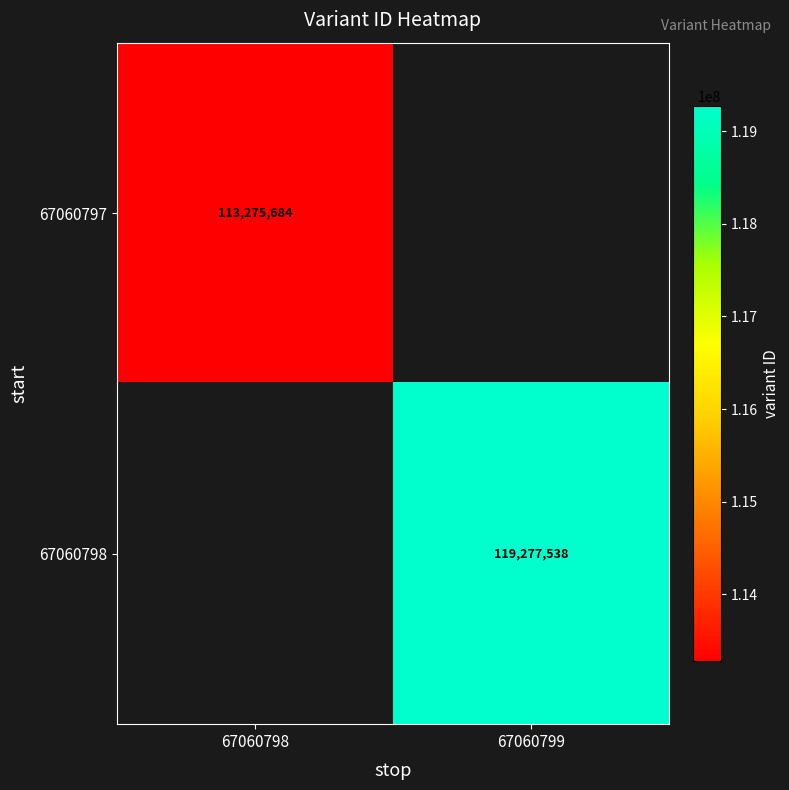

Is it true that 67060798 equals 119277538 at 67060799?

True